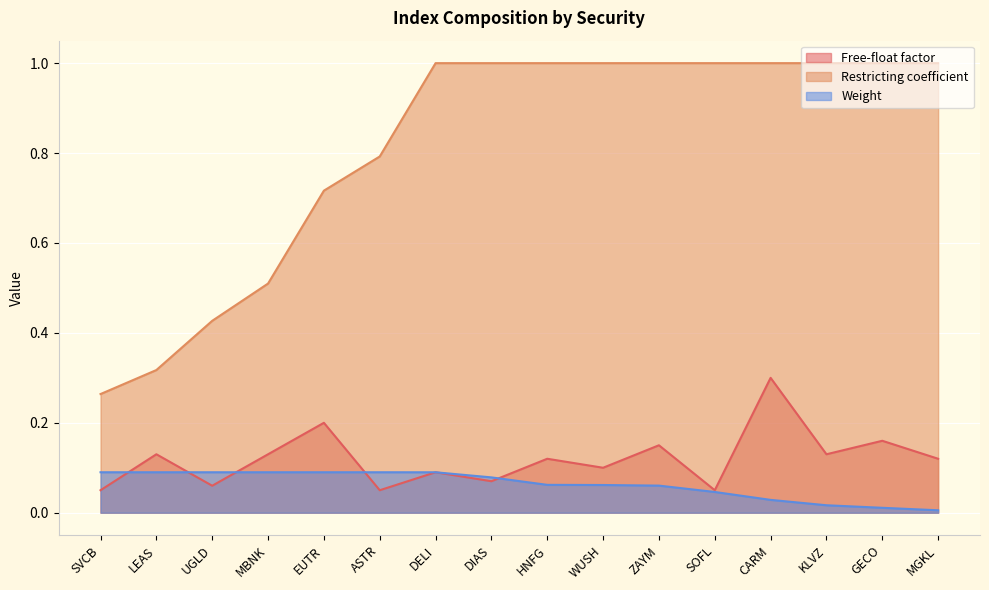

At which category is the sum across all series the highest?

CARM